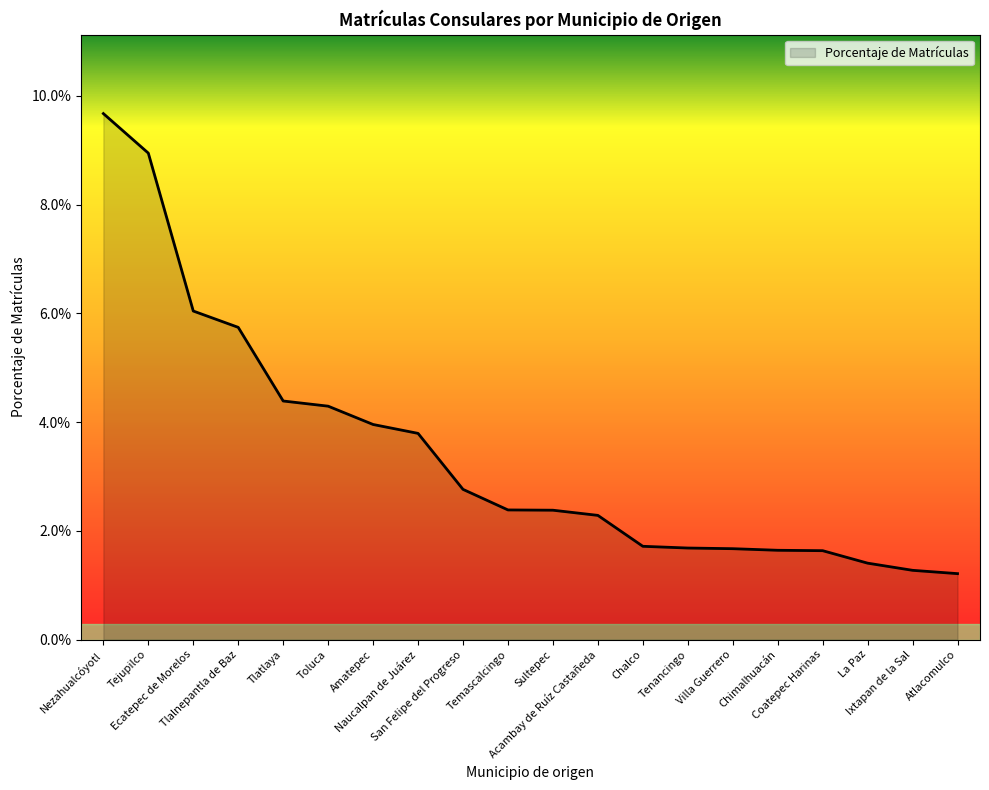

Reading left to right, transcribe all the data shown in this chart.

0.1	0.1	0.1	0.1	0.0	0.0	0.0	0.0	0.0	0.0	0.0	0.0	0.0	0.0	0.0	0.0	0.0	0.0	0.0	0.0